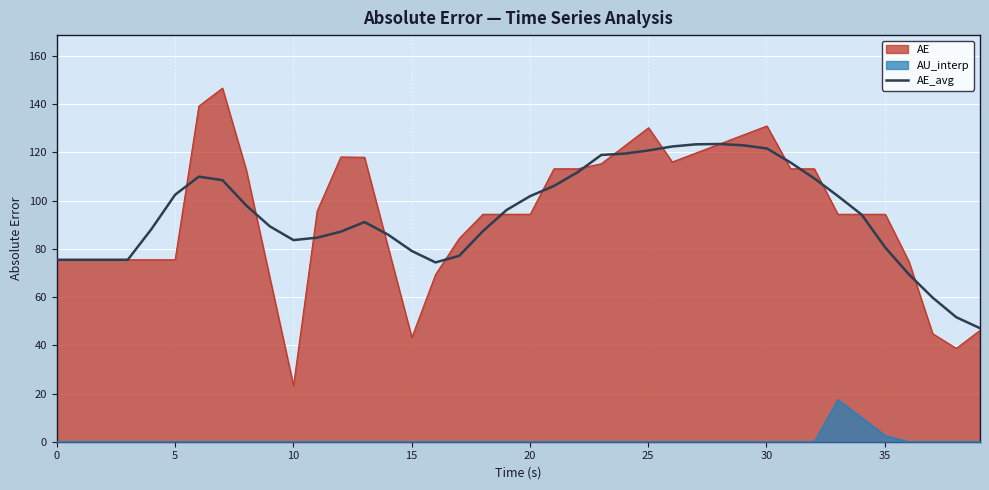

What is the minimum value shown in the chart?

47.1